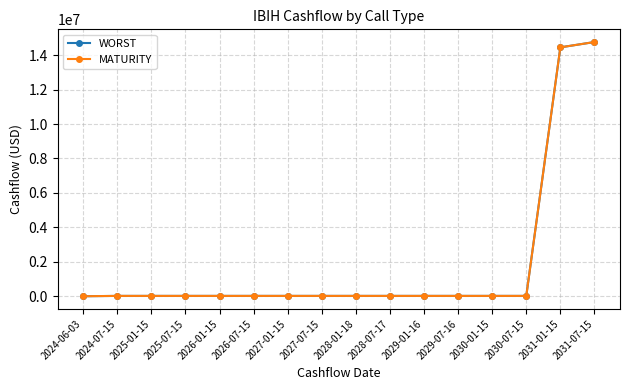

Is this an area chart (filled region under the line)?

No